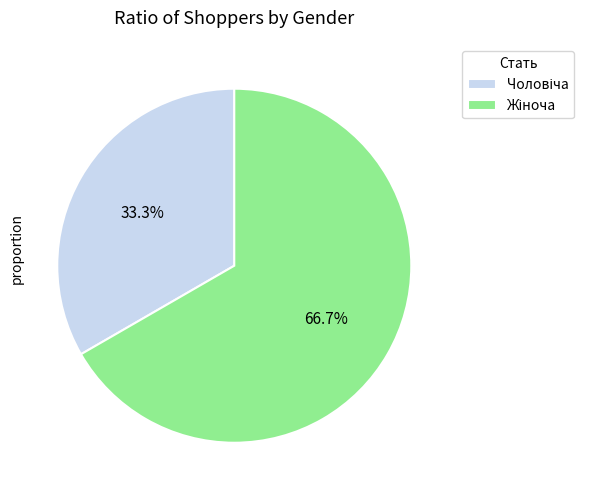

Is there any slice that represents more than half of the pie?

Yes